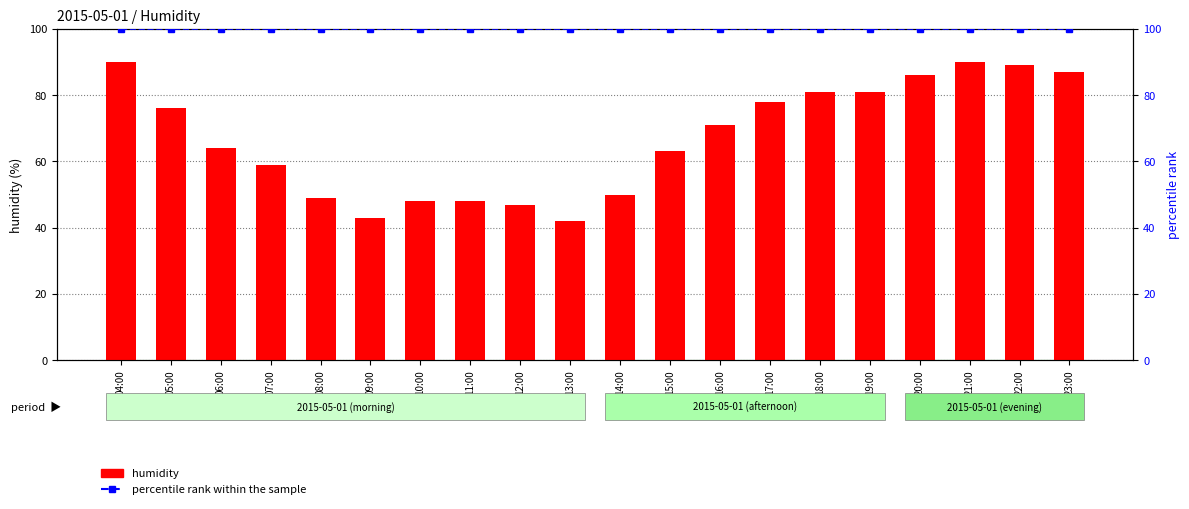

What is the difference between the highest and lowest values at 13:00?

58